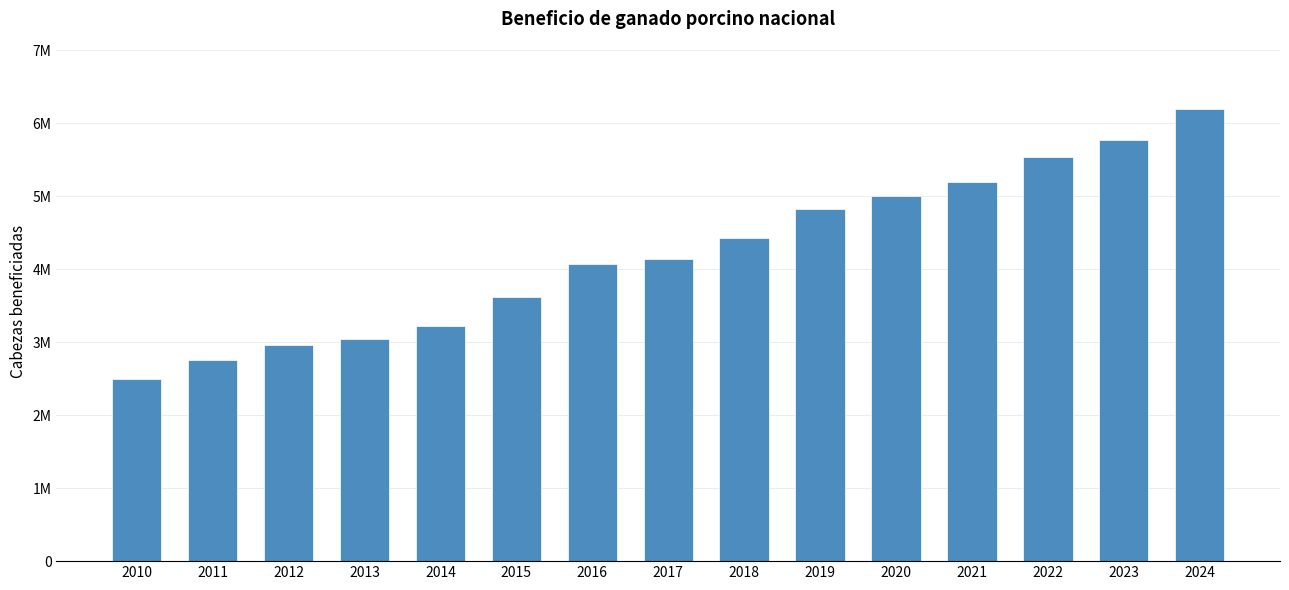

Reading left to right, list all the values displayed in this chart.

2497633	2756782	2964743	3047427	3227671	3622430	4070372	4135990	4432522	4824334	5002665	5194315	5536353	5775846	6190195